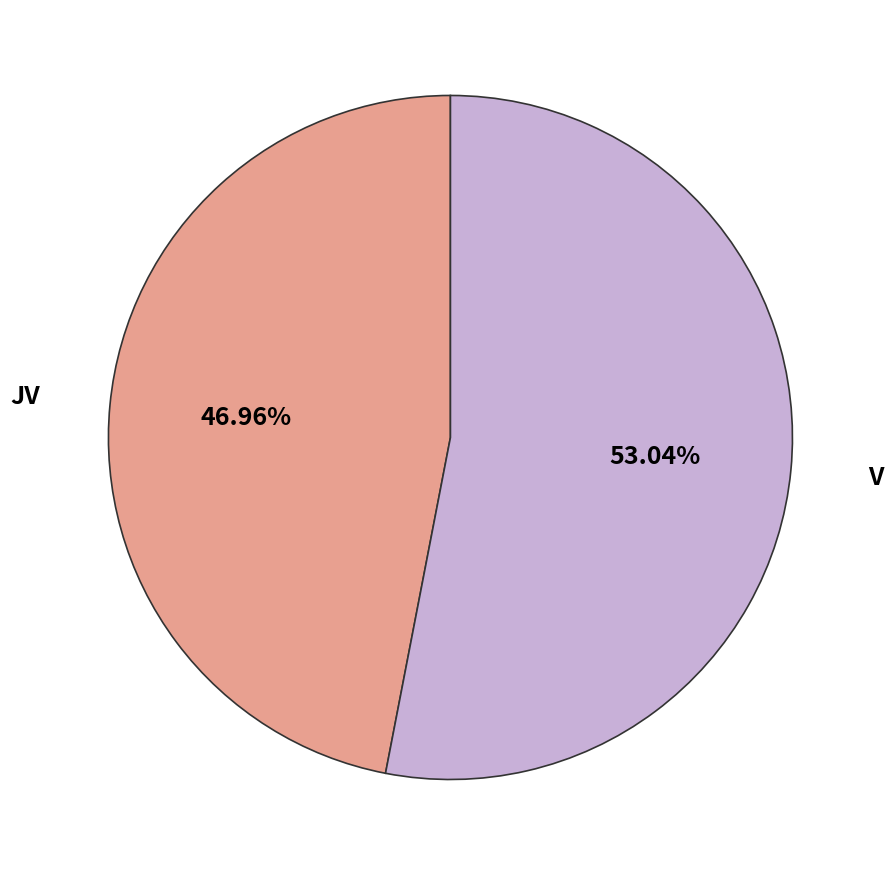

Rank the categories by value from lowest to highest.

JV, V